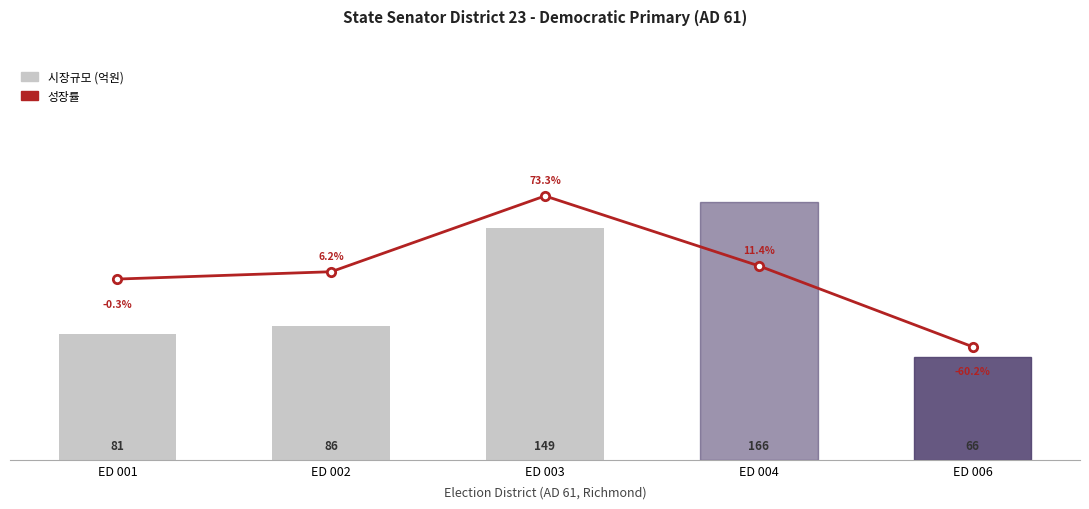

What is the average value of the 성장률 series?

6.1